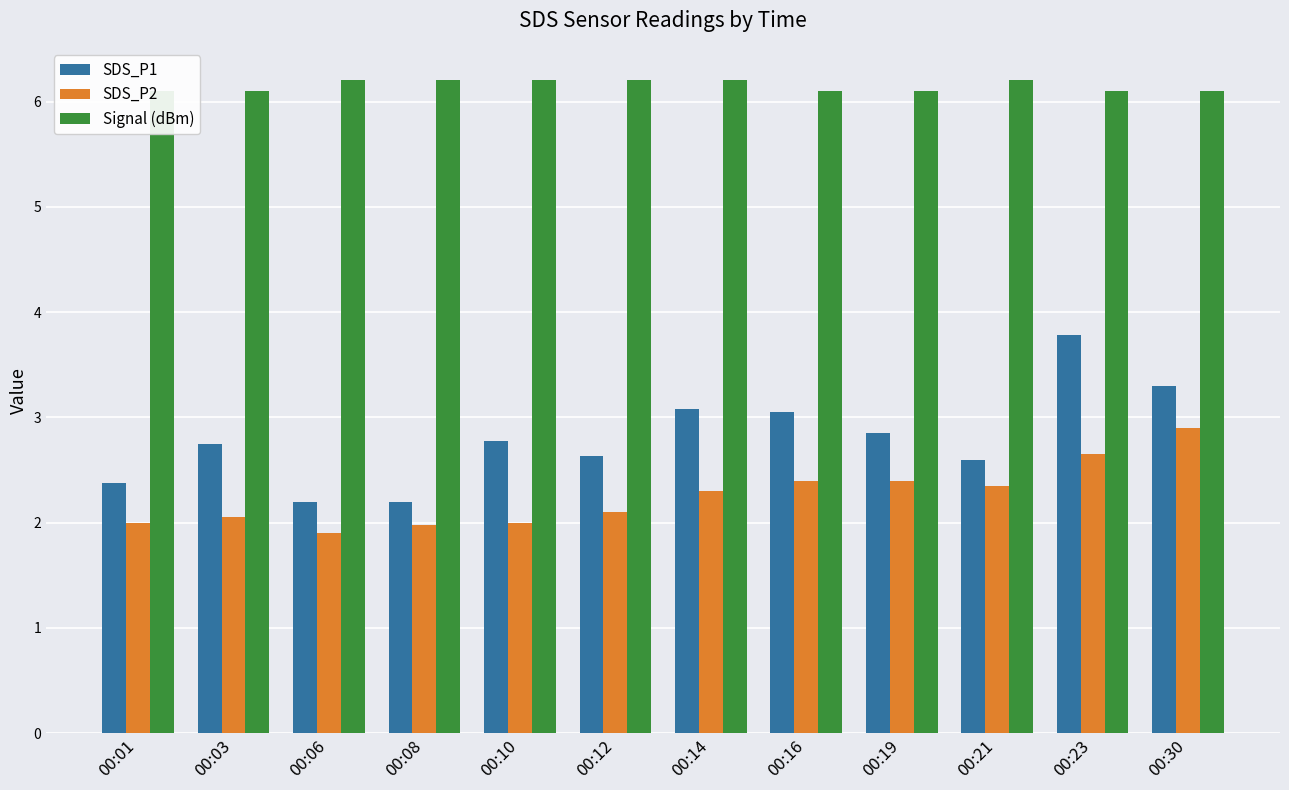

Reading left to right, what are all the values shown in this chart?

SDS_P1: 2.4	2.8	2.2	2.2	2.8	2.6	3.1	3.0	2.9	2.6	3.8	3.3
SDS_P2: 2.0	2.0	1.9	2.0	2.0	2.1	2.3	2.4	2.4	2.4	2.6	2.9
Signal (dBm): 6.1	6.1	6.2	6.2	6.2	6.2	6.2	6.1	6.1	6.2	6.1	6.1